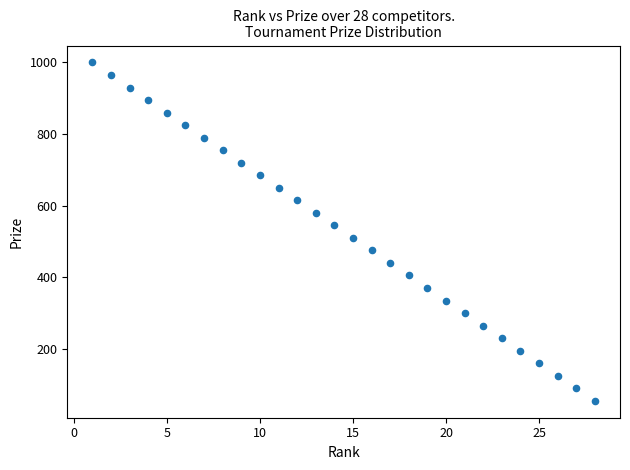

What is the range of Y values (max minus min)?

945